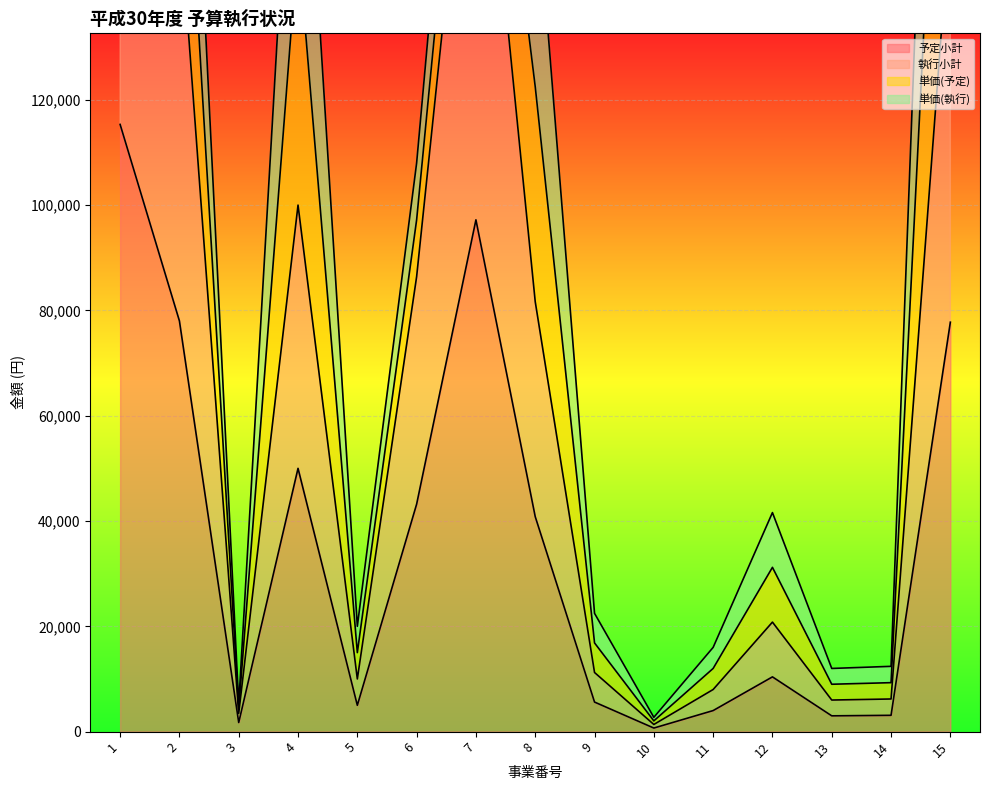

What is the average value of the 執行小計 series?

71444